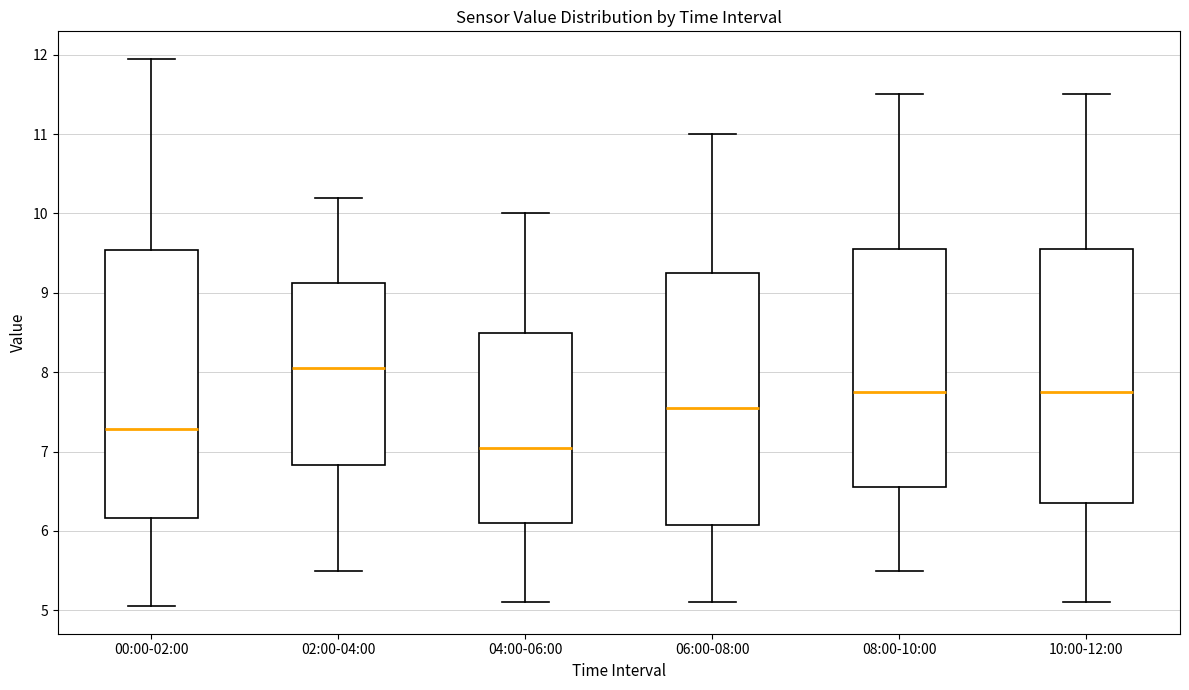

Which box is the tallest, from its lower edge to its upper edge?

00:00-02:00